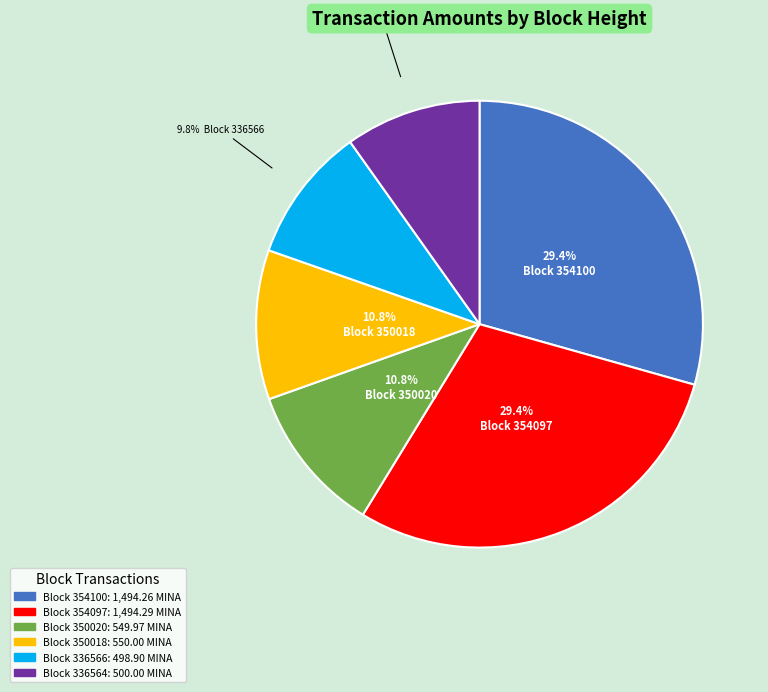

Is there any slice that represents more than half of the pie?

No